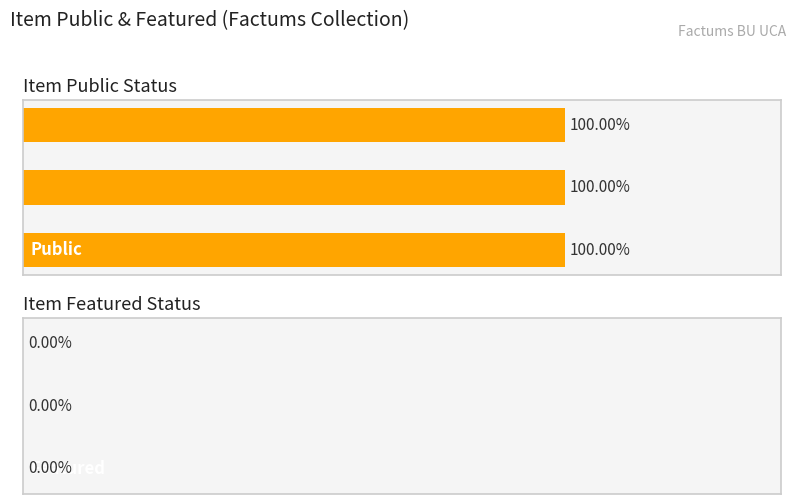

At 54013, list the series in order from smallest to largest.

featured, public